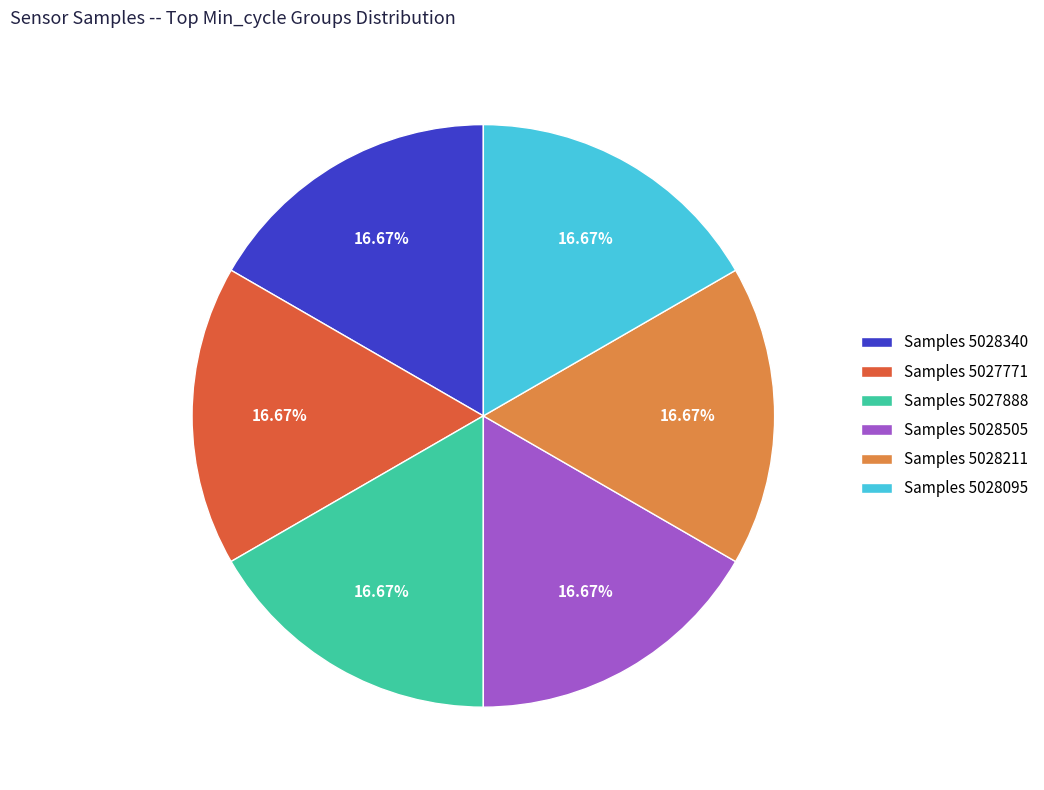

Is the sum of Samples 5028505 and Samples 5027888 greater than half?

No